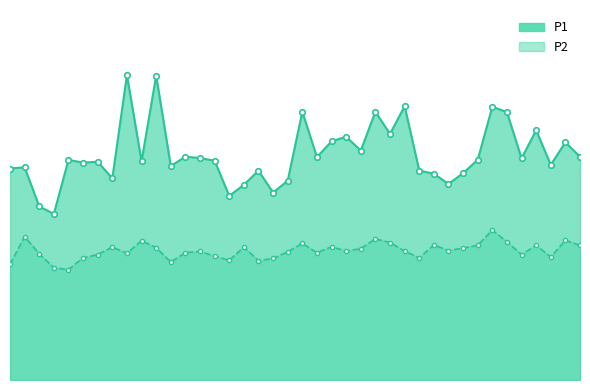

Is the value of P2 at 00:34 greater than the value of P1 at 01:28?

No